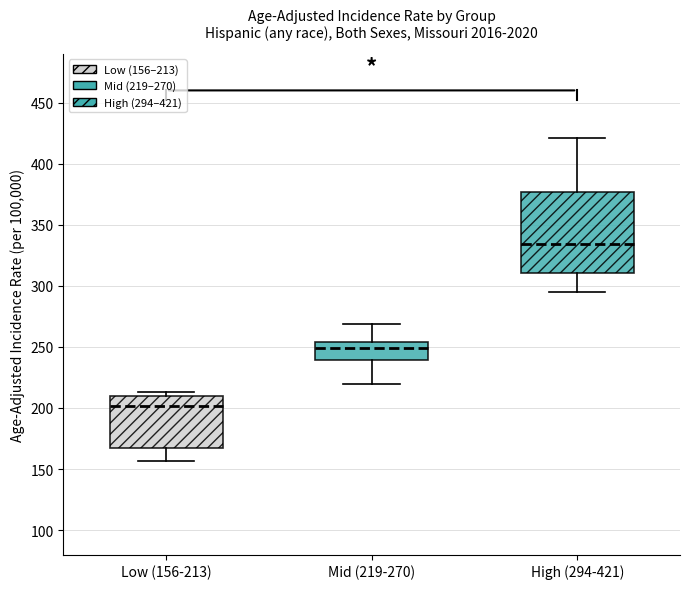

Which box is the tallest, from its lower edge to its upper edge?

High (294-421)